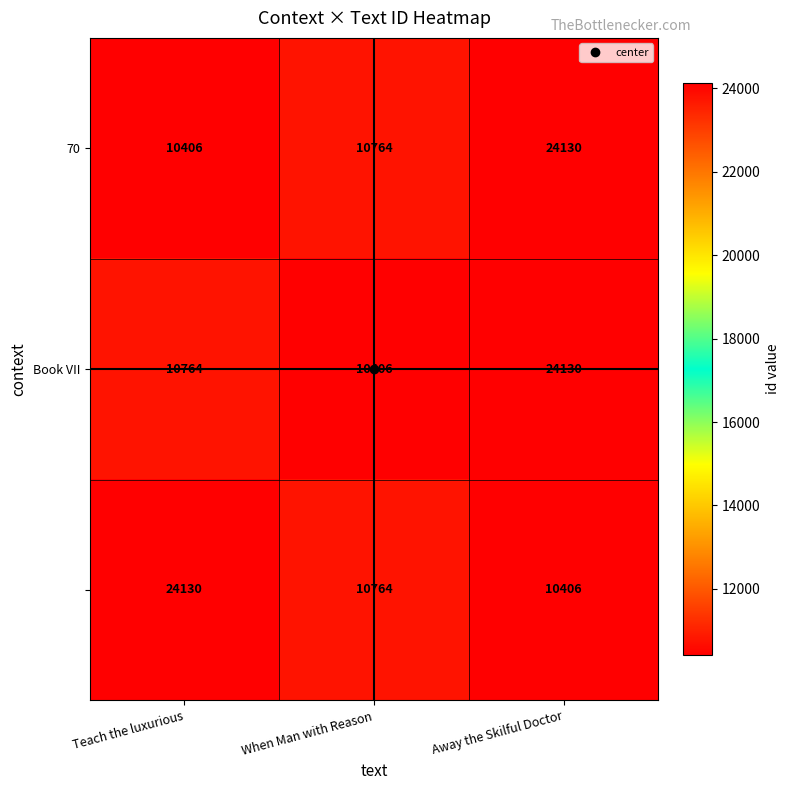

What is the total value across all series at When Man with Reason?

31934